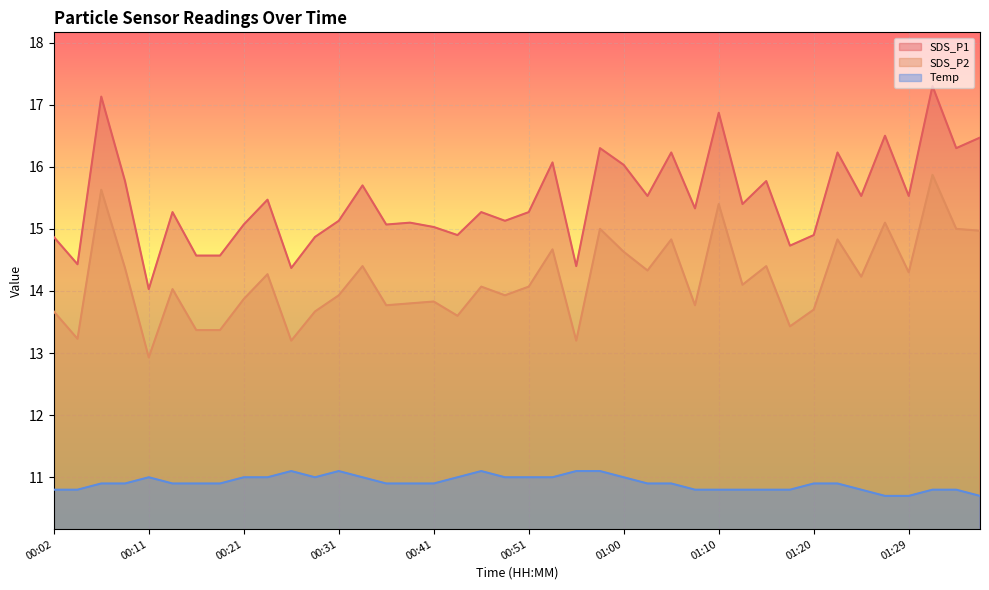

True or false: SDS_P1 and SDS_P2 intersect in this chart.

False